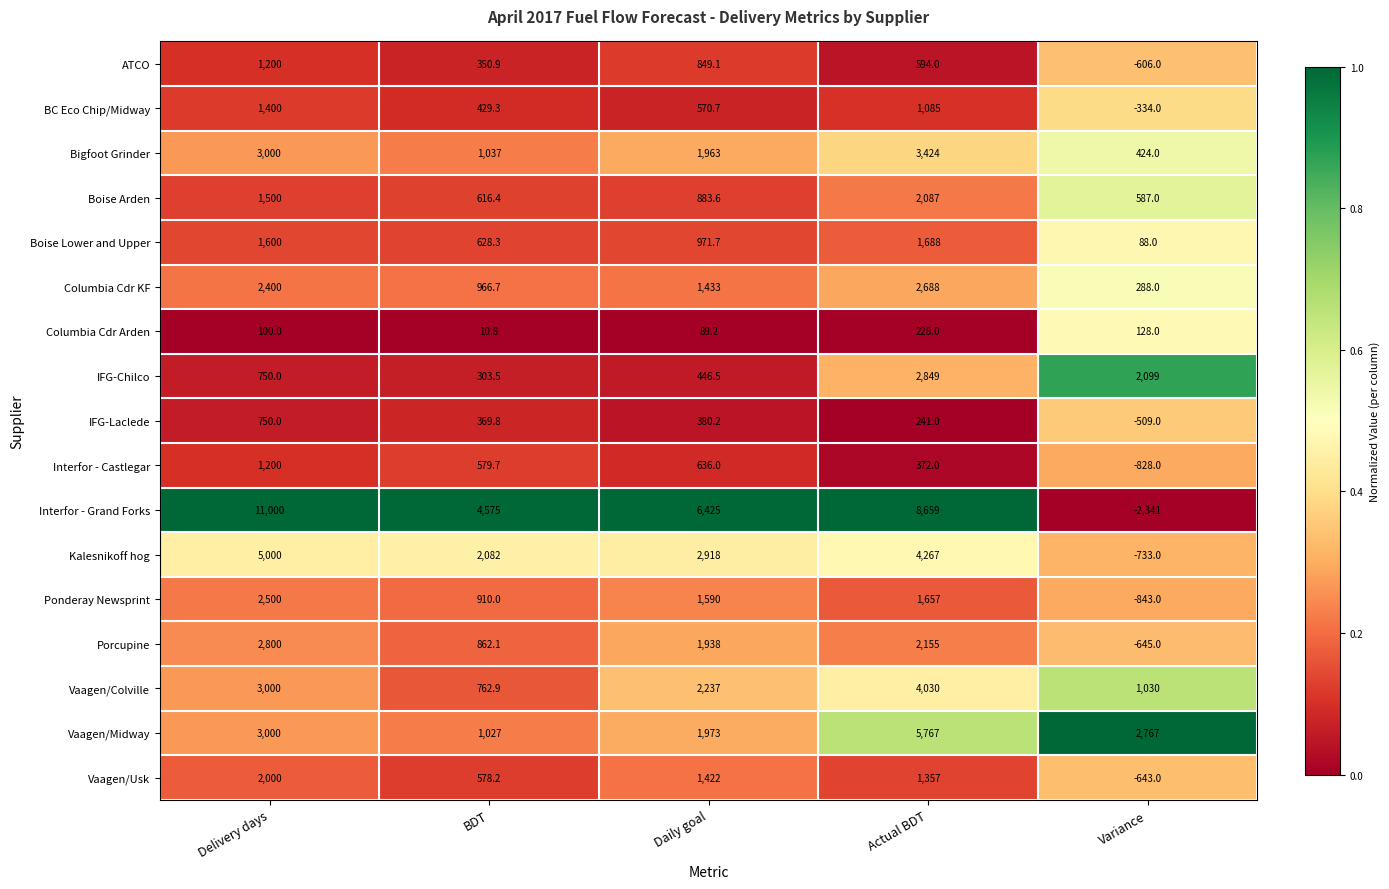

What is the difference between the Columbia Cdr KF values at Daily goal and Delivery days?

967.0